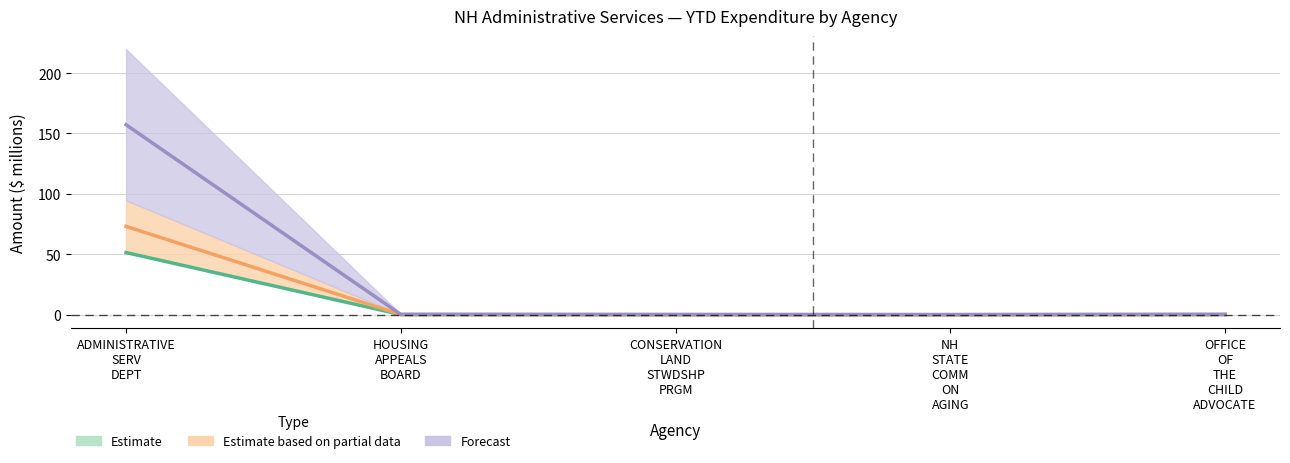

What is the minimum value shown in the chart?

0.1